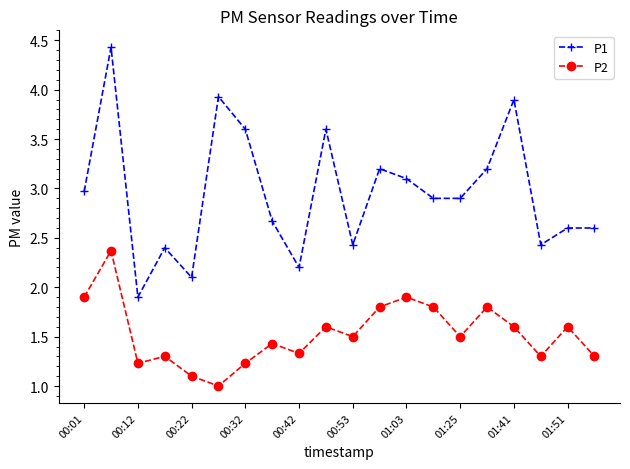

What is the sum of all P2 values?

30.6